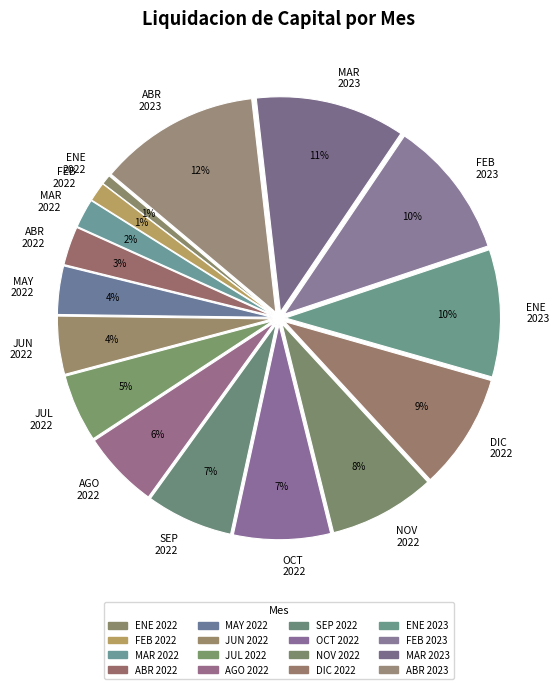

To the nearest percent, what is the difference between the largest and smallest slice percentages?

11%